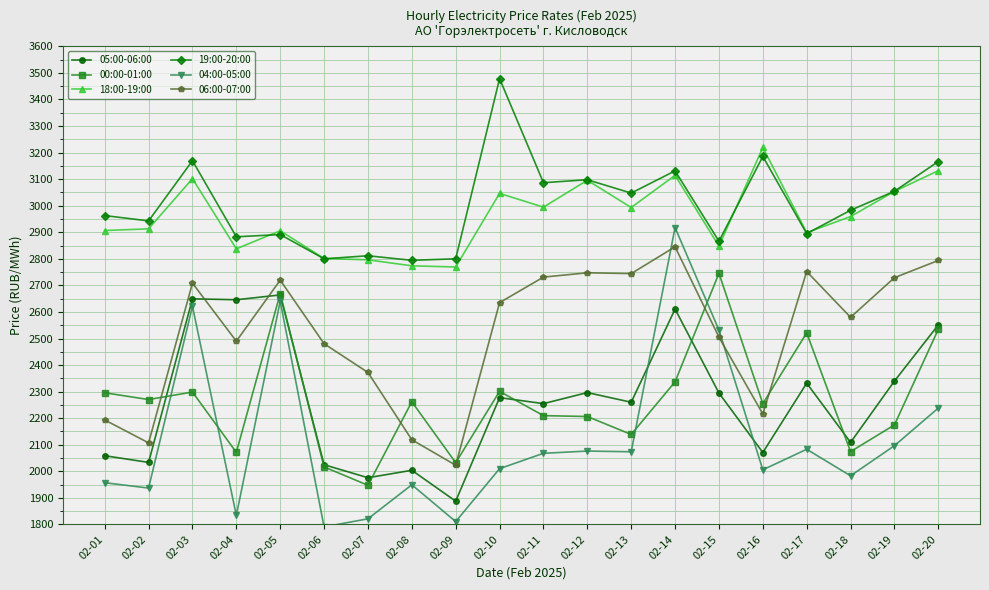

What is the value of the 06:00-07:00 point at the 1st from the left?

2193.4